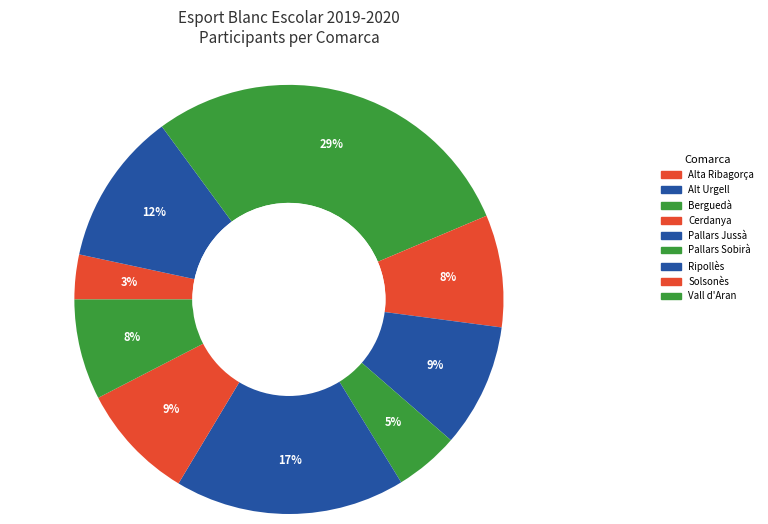

Which slice is the smallest?

Alta Ribagorça